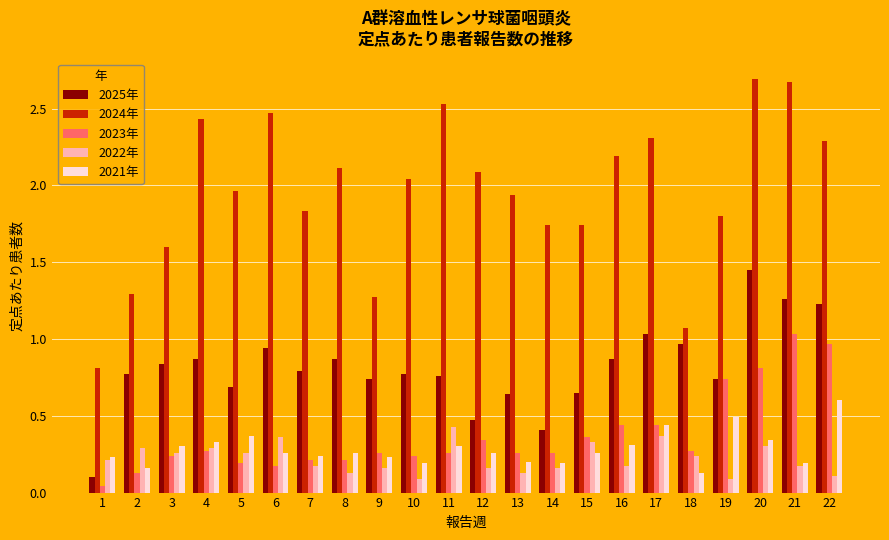

The value of 2023年 at 6 is 0.2. True or false?

True